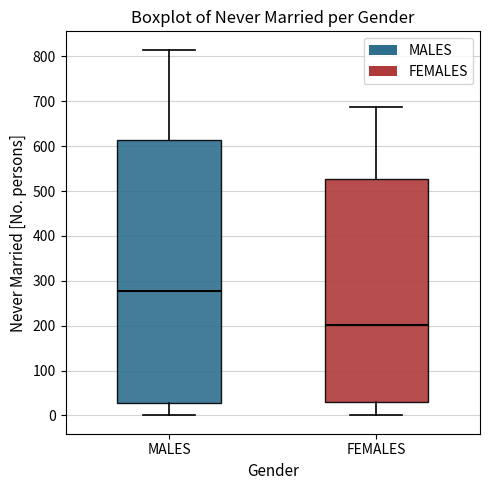

Comparing the boxes themselves (not the whiskers), which one is the tallest?

MALES